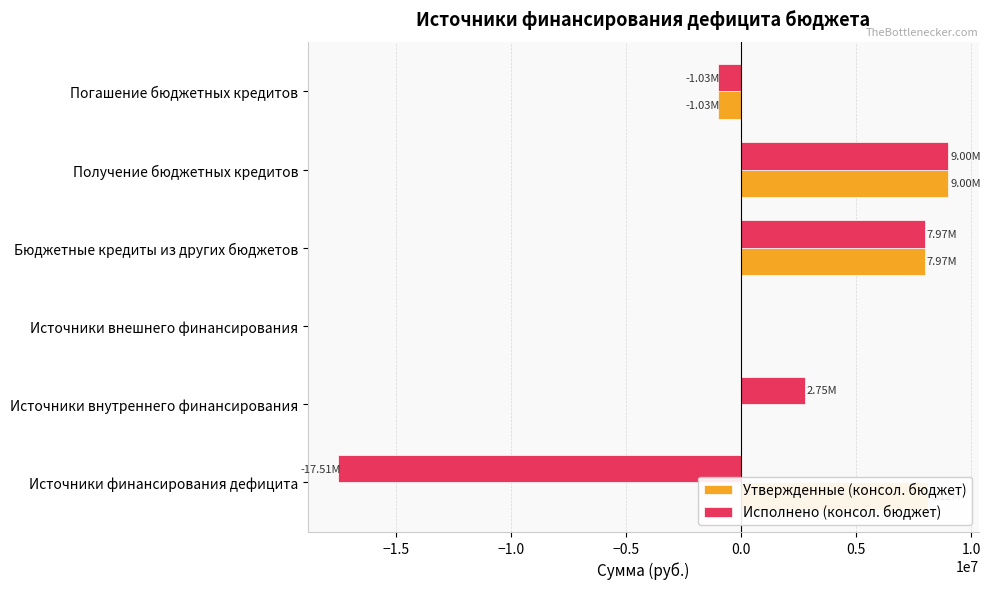

What is the maximum value shown in the chart?

9000000.0